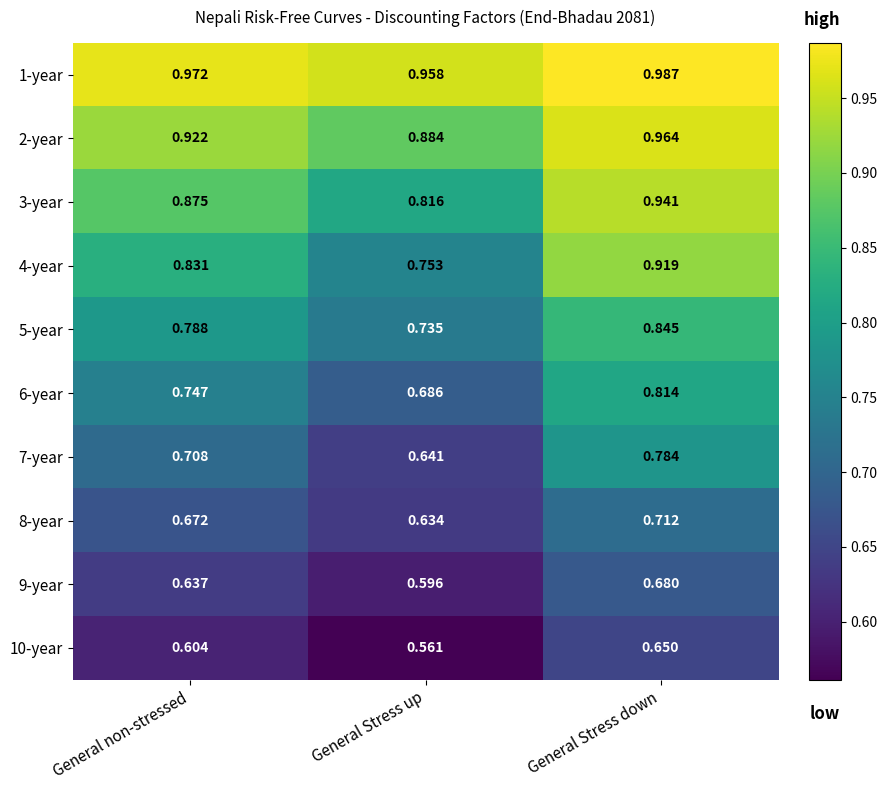

Where is 9-year nearest to the value 0?

General Stress up